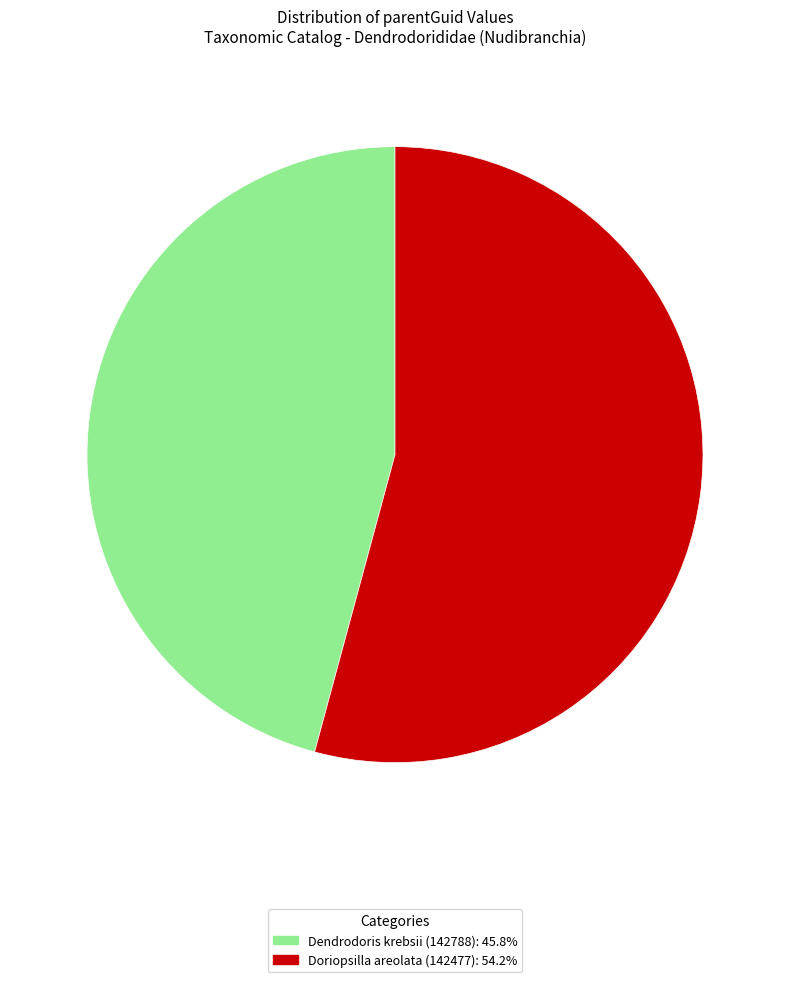

Rank the categories by value from highest to lowest.

Doriopsilla areolata (142477), Dendrodoris krebsii (142788)